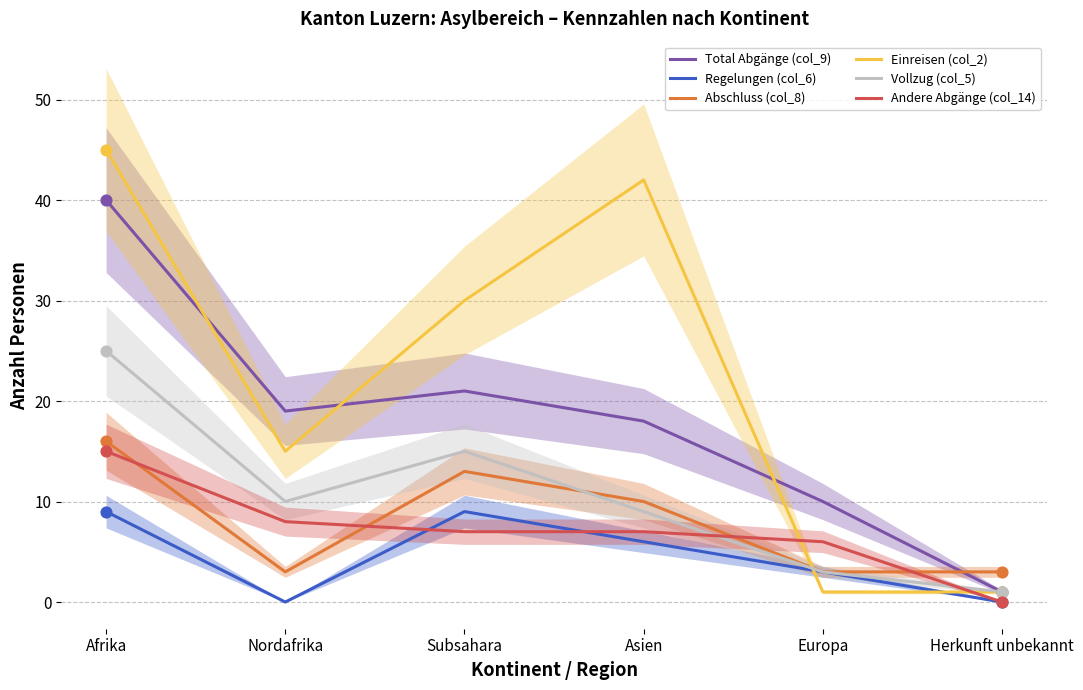

Which series contains the lowest Y value?

Regelungen (col_6)